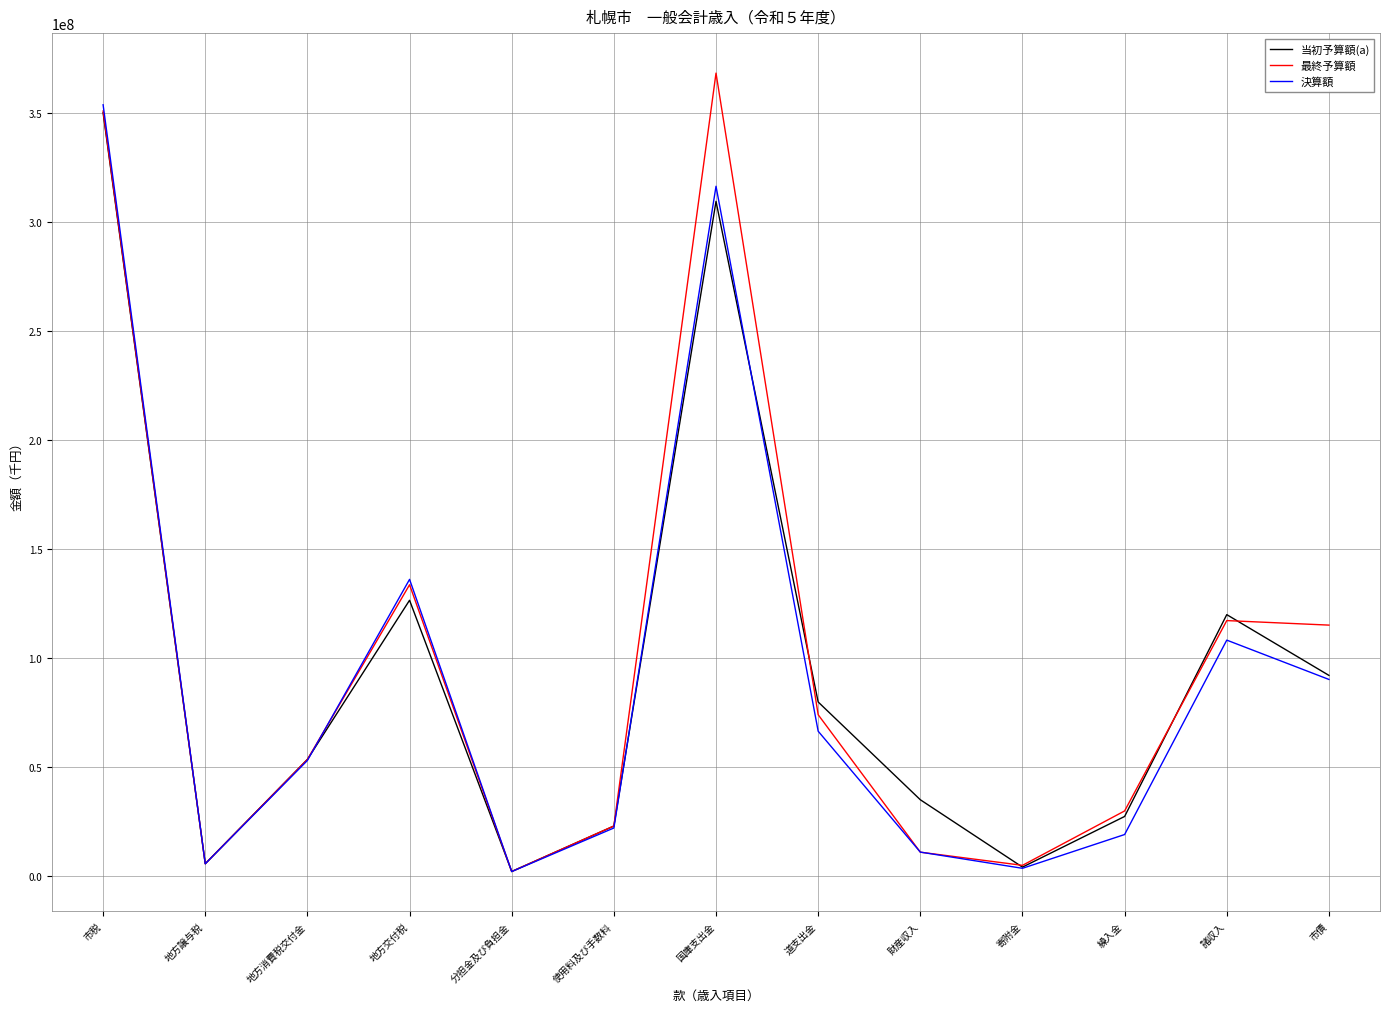

In 当初予算額(a), how many points are lower than both neighbors (excluding endpoints)?

3